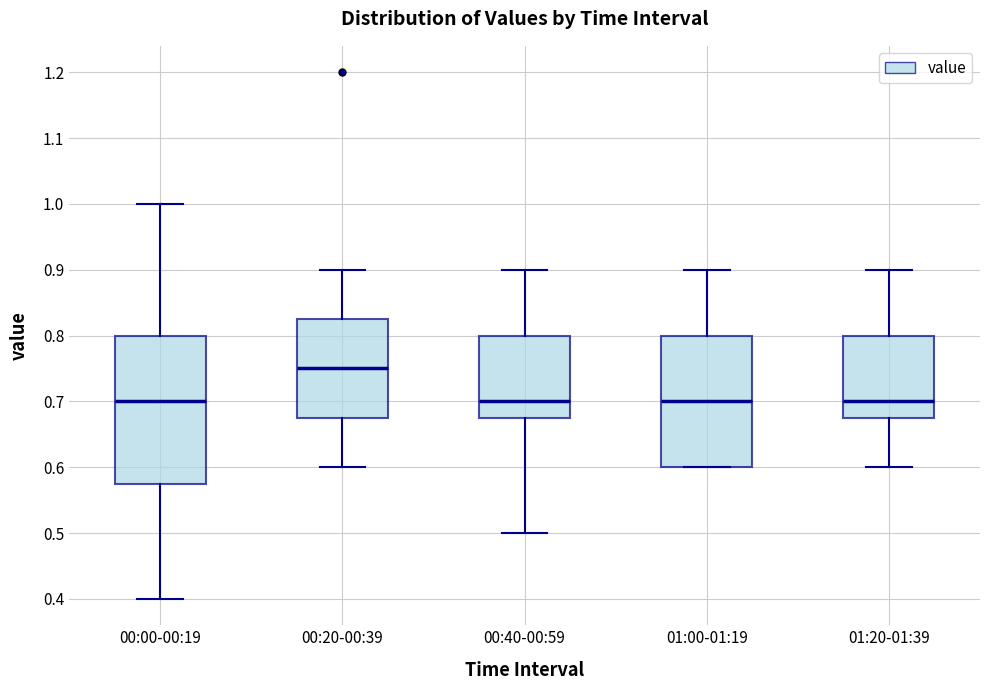

Where does the median line of the box for 00:00-00:19 sit on the y-axis? The values are not printed on the chart, so give them approximately, as read against the axis.

0.70